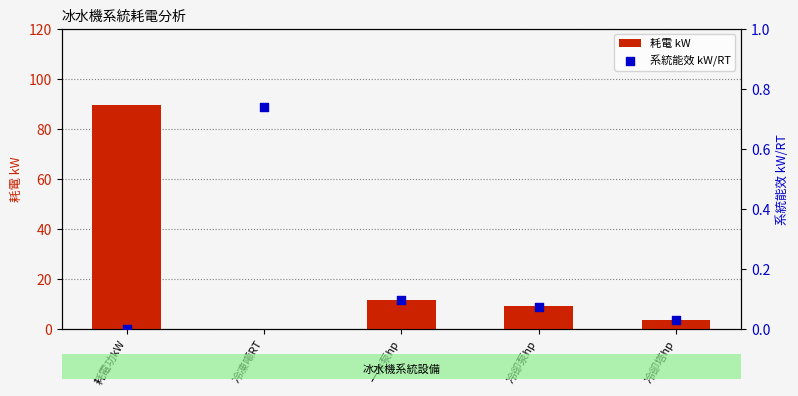

What are all the series names shown in the legend?

耗電 kW, 系統能效 kW/RT